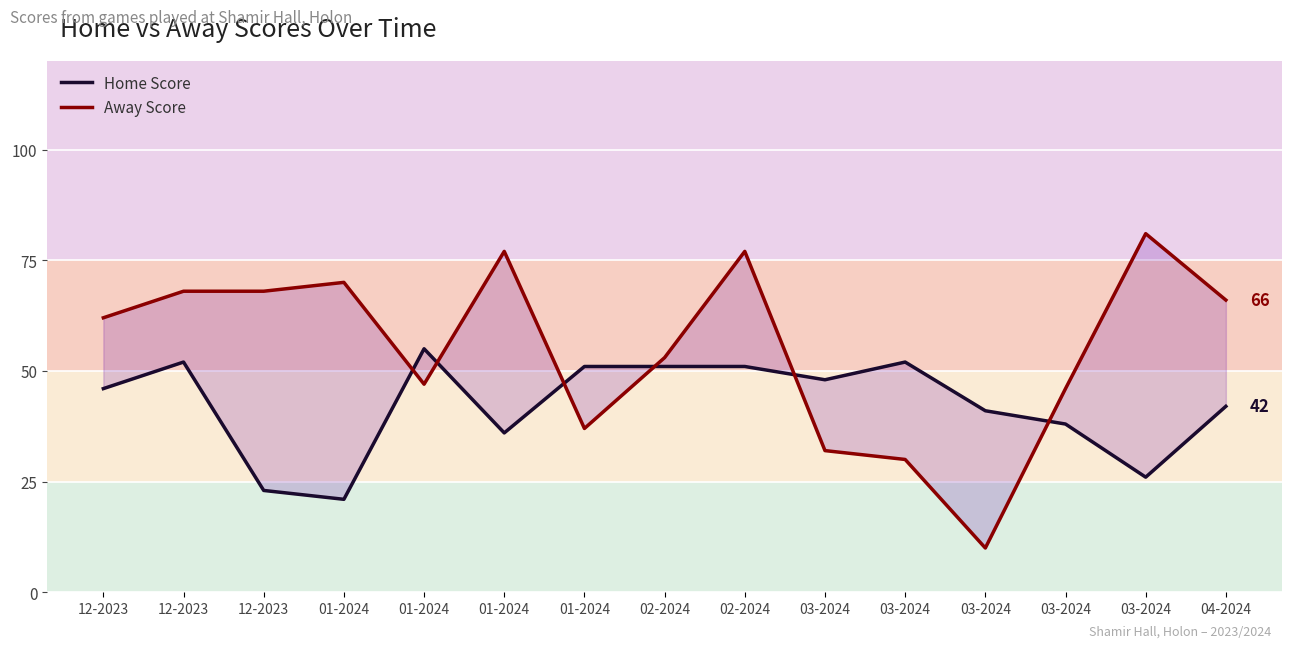

After their last crossing, which series has the higher values: Away Score or Home Score?

Away Score